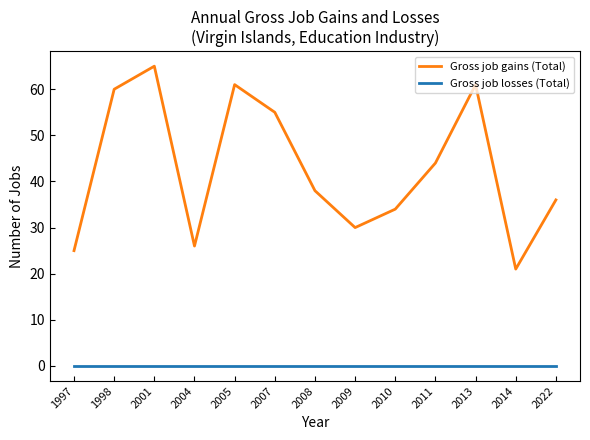

What is the difference between the maximum and minimum values in the Gross job gains (Total) series?

44